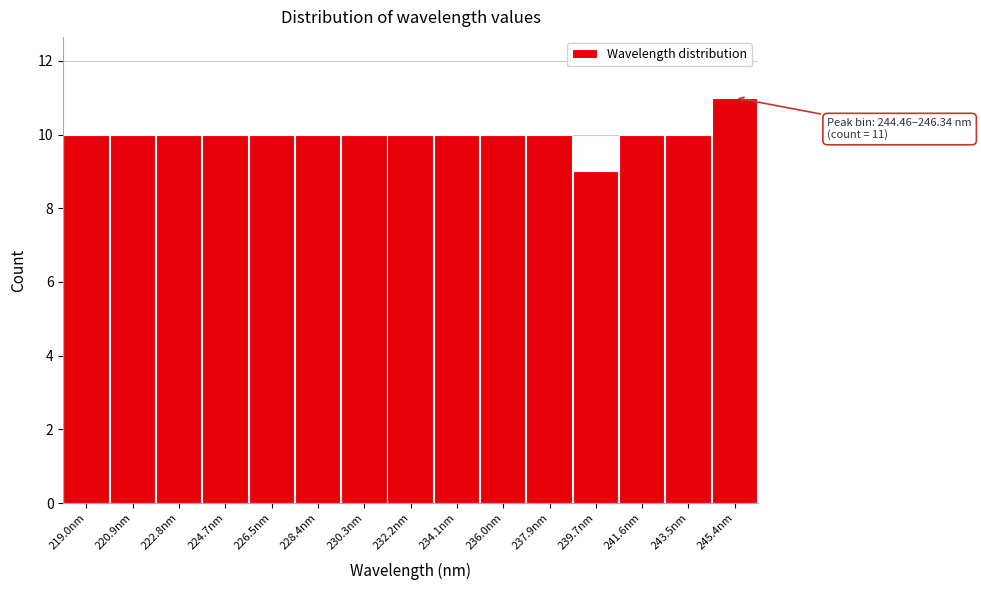

Which range on the x-axis has the tallest bar?

244.4 to 246.4